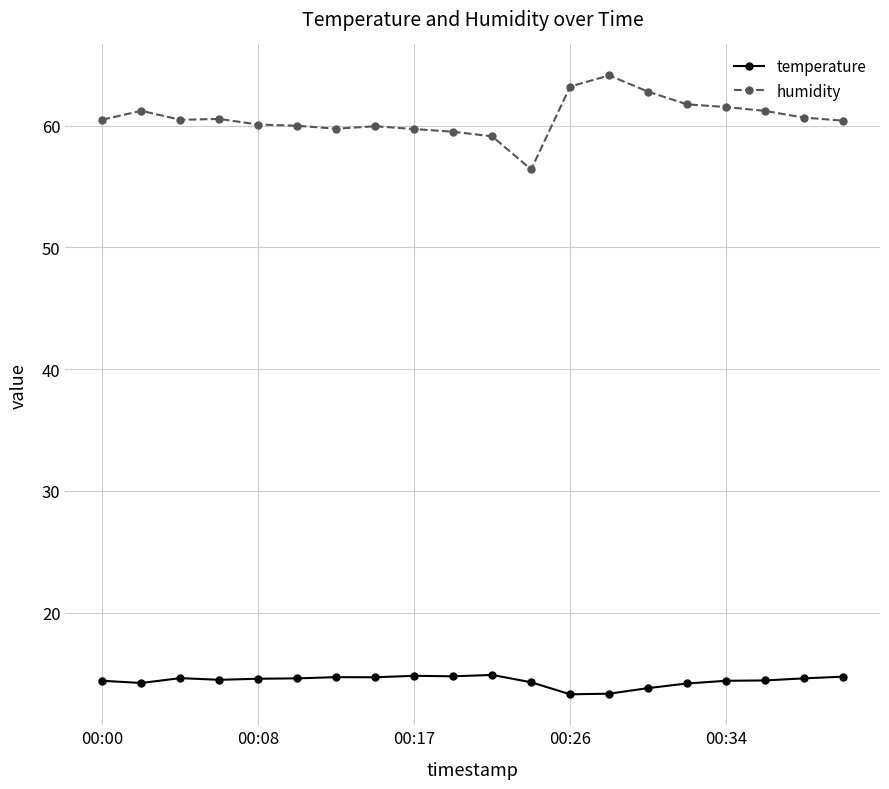

Count the number of categories in the chart.

20